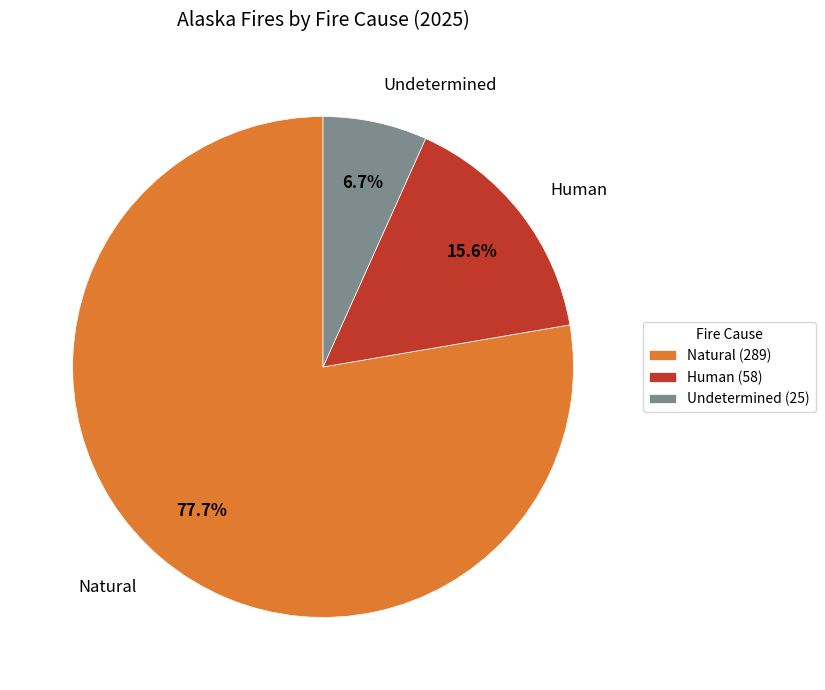

To the nearest percent, what is the difference between the largest and smallest slice percentages?

71%